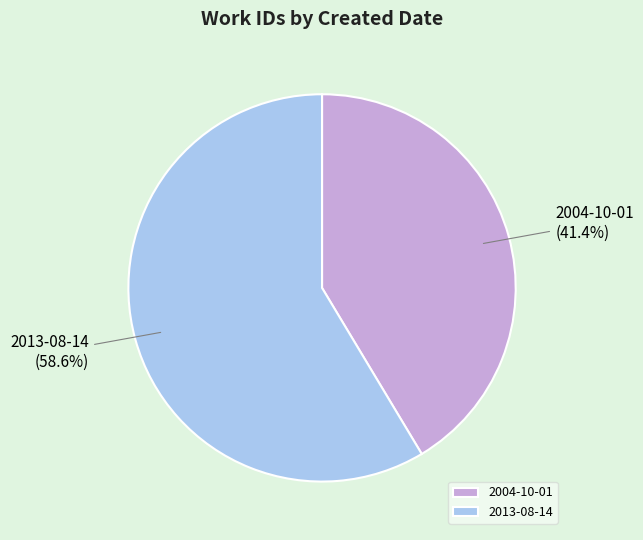

To the nearest percent, what is the average slice percentage?

50%